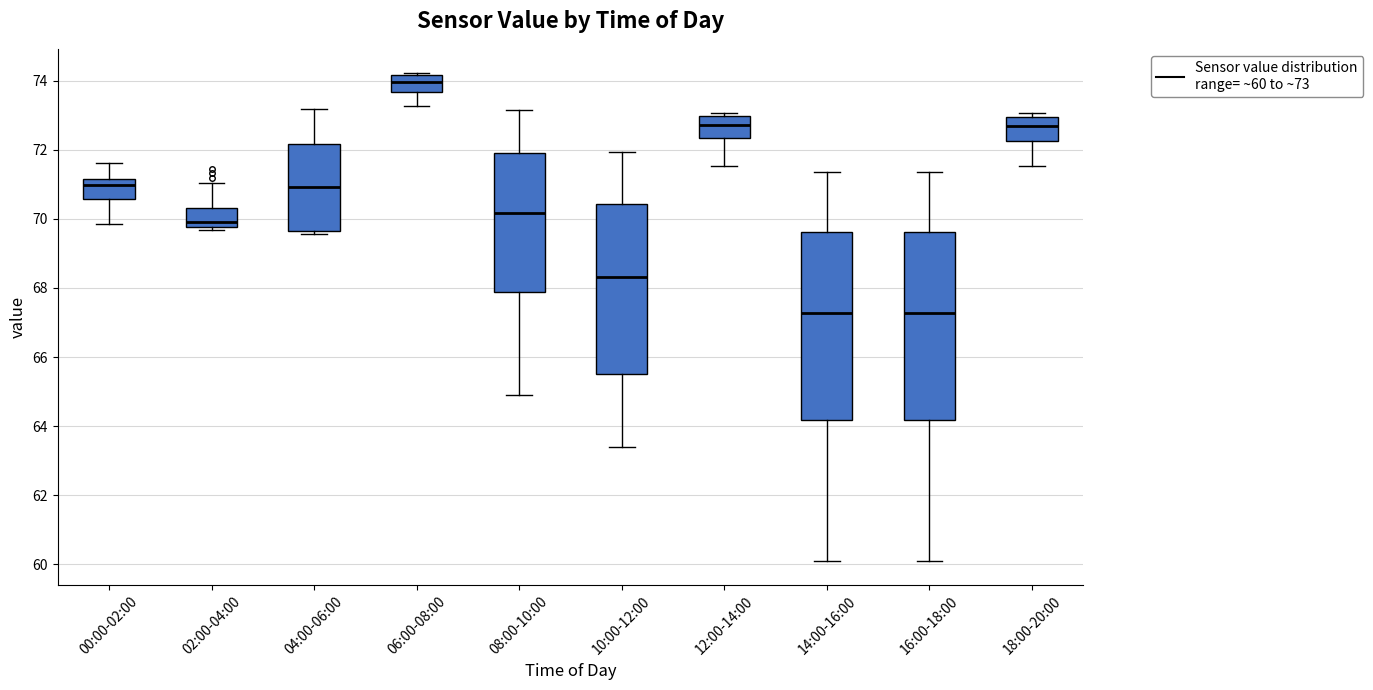

Reading left to right, read every box against the y-axis: the position of its median line, the range the box covers, and the ends of its whiskers. The values are not printed on the chart, so give them approximately, as read against the axis.

00:00-02:00: median 71.0, box 70.6 to 71.2, whiskers 69.8 to 71.6
02:00-04:00: median 70.0, box 69.8 to 70.4, whiskers 69.6 to 71.0
04:00-06:00: median 71.0, box 69.6 to 72.2, whiskers 69.6 (just below the box's lower edge) to 73.2
06:00-08:00: median 74.0, box 73.6 to 74.2, whiskers 73.2 to 74.2 (just above the box's upper edge)
08:00-10:00: median 70.2, box 67.8 to 71.8, whiskers 64.8 to 73.2
10:00-12:00: median 68.4, box 65.4 to 70.4, whiskers 63.4 to 72.0
12:00-14:00: median 72.8, box 72.4 to 73.0, whiskers 71.6 to 73.0 (just above the box's upper edge)
14:00-16:00: median 67.2, box 64.2 to 69.6, whiskers 60.2 to 71.4
16:00-18:00: median 67.2, box 64.2 to 69.6, whiskers 60.2 to 71.4
18:00-20:00: median 72.6, box 72.2 to 73.0, whiskers 71.6 to 73.0 (just above the box's upper edge)